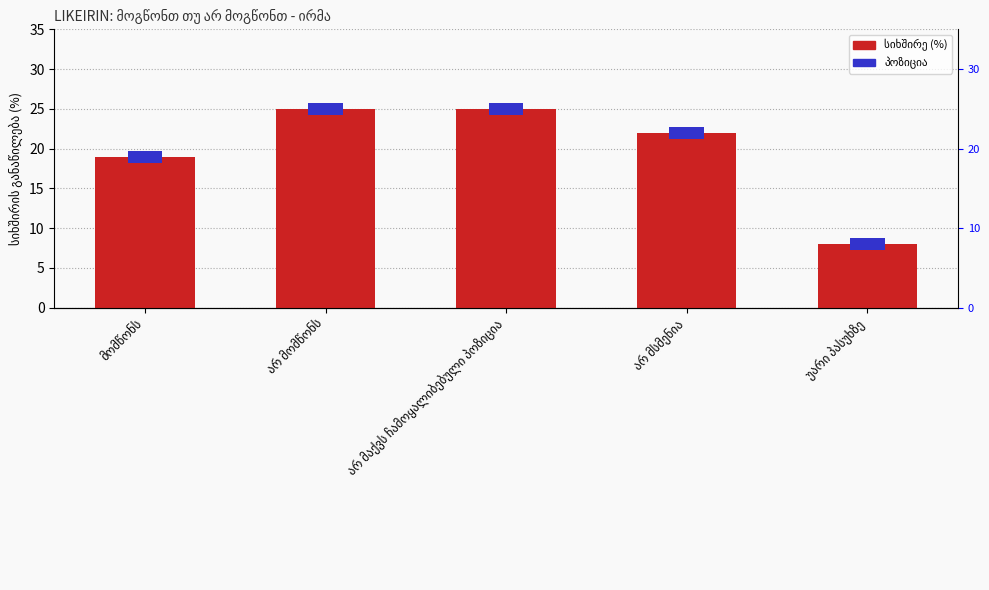

Are the bars grouped side by side (vs. stacked)?

No